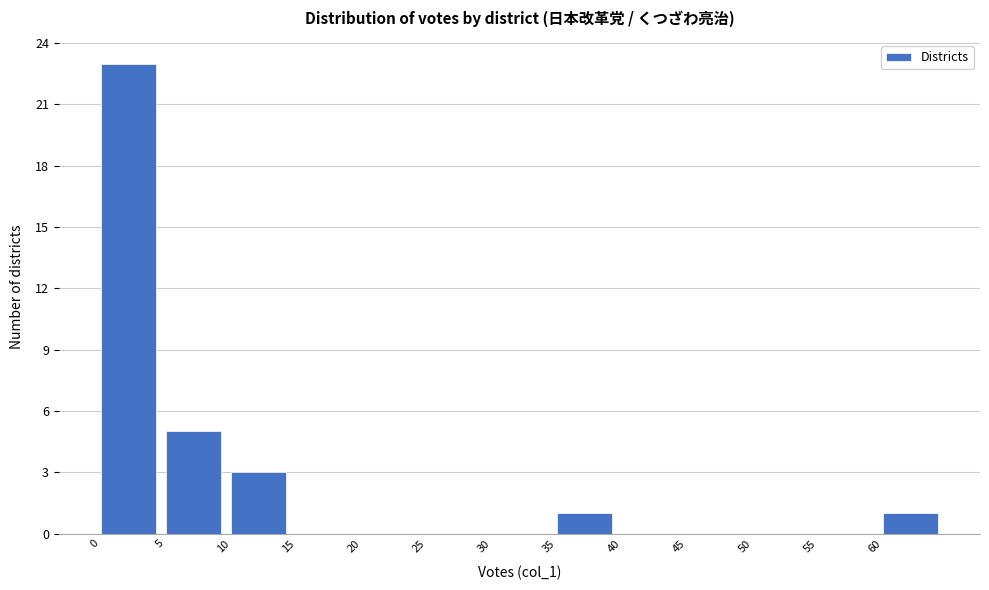

How tall is the bar that spans 35 to 40 on the x-axis? The values are not printed on the chart, so give them approximately, as read against the axis.

1